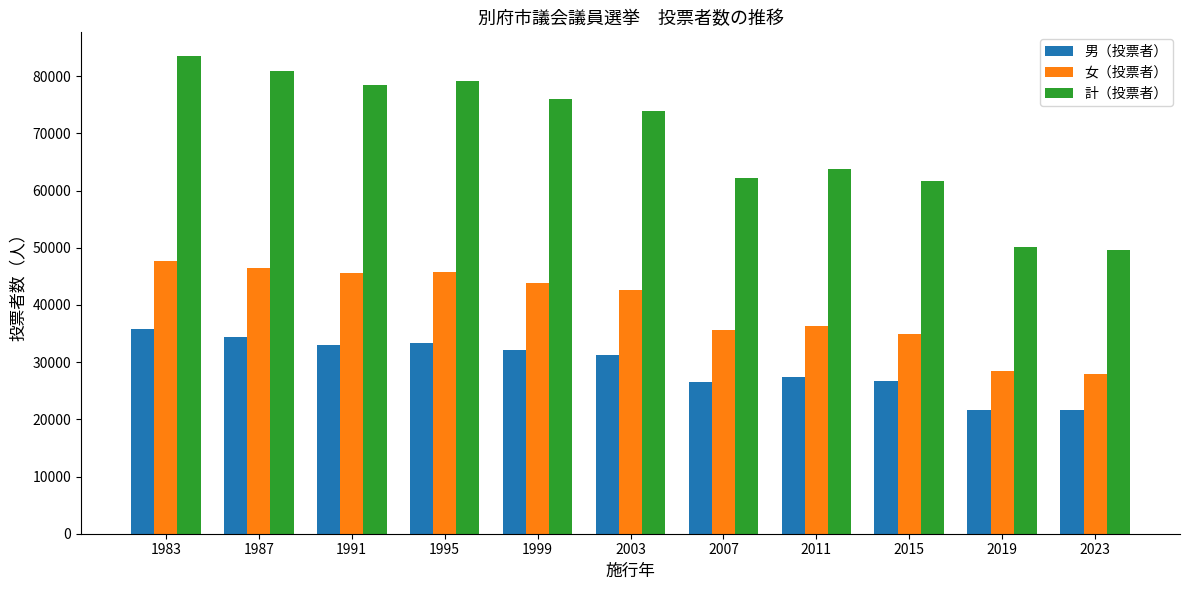

At which label is 女（投票者） closest to 37846?

2011